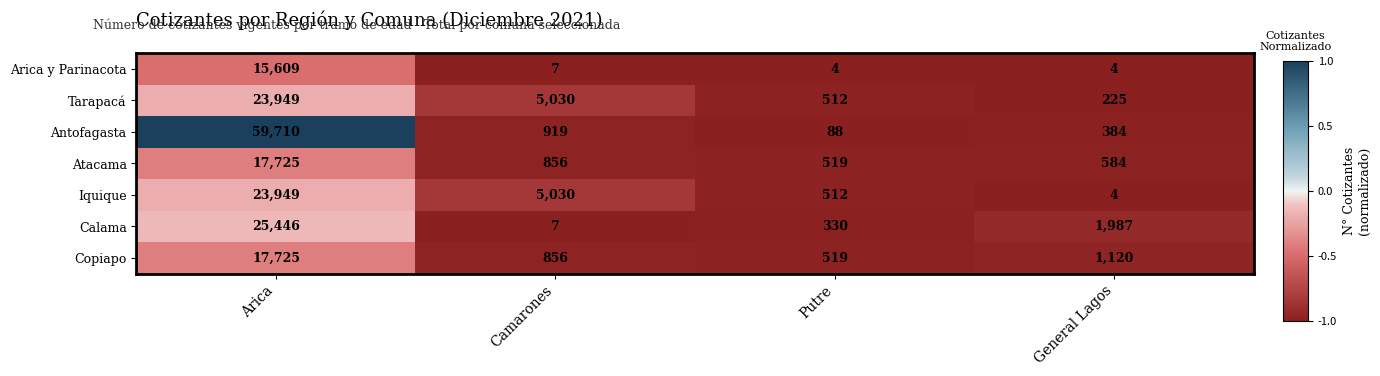

What is the lowest value of the Copiapo series?

519